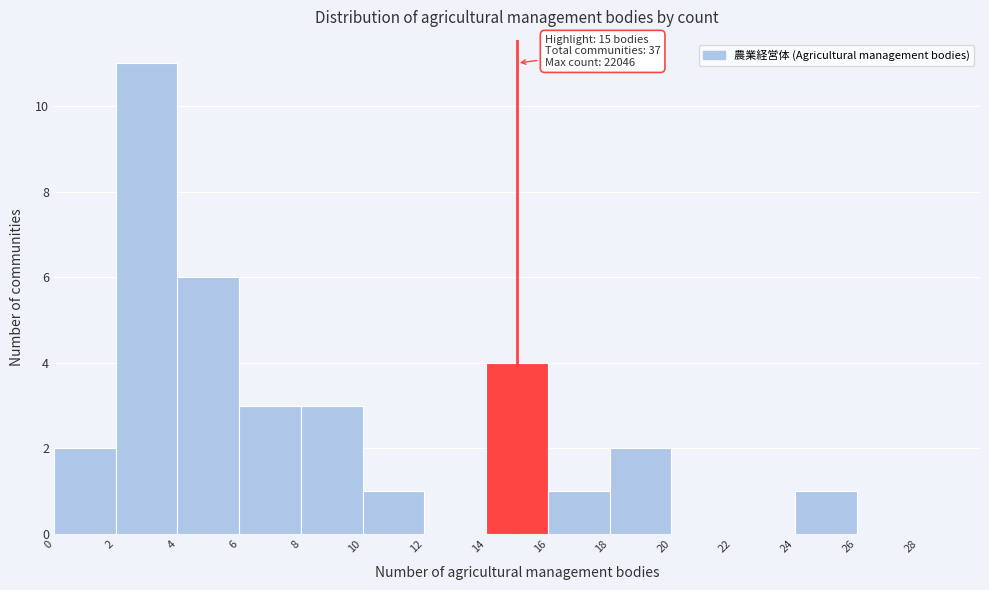

Which range on the x-axis has the tallest bar?

2 to 4